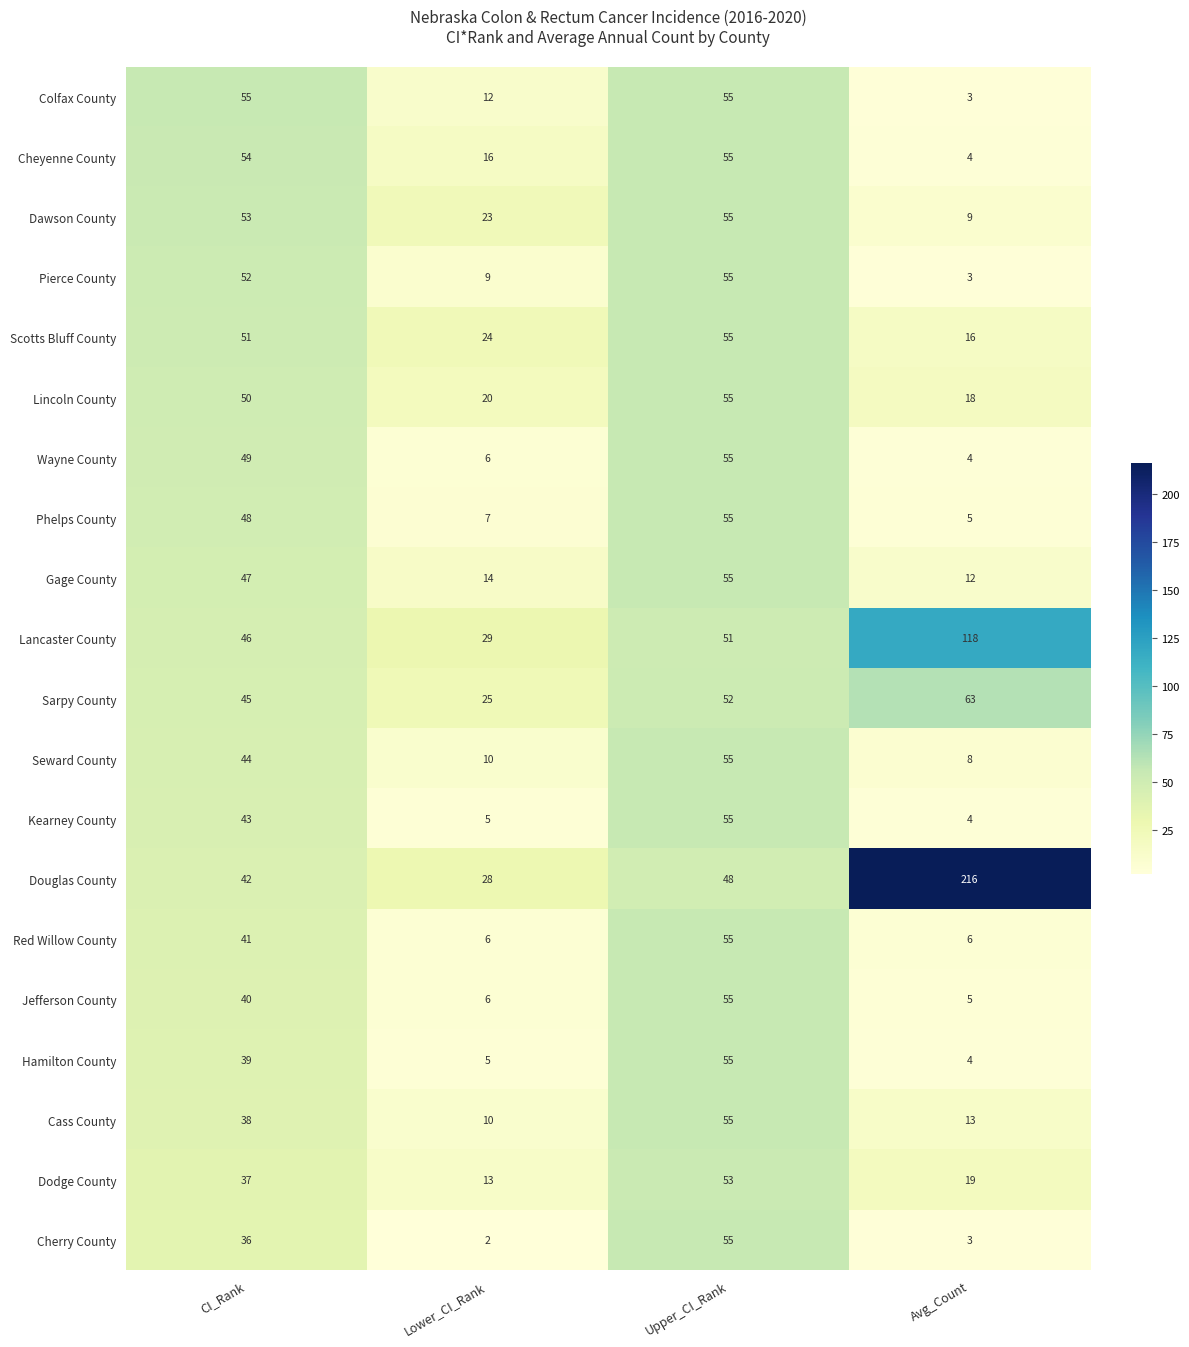

The value of Sarpy County at Avg_Count is 87. True or false?

False